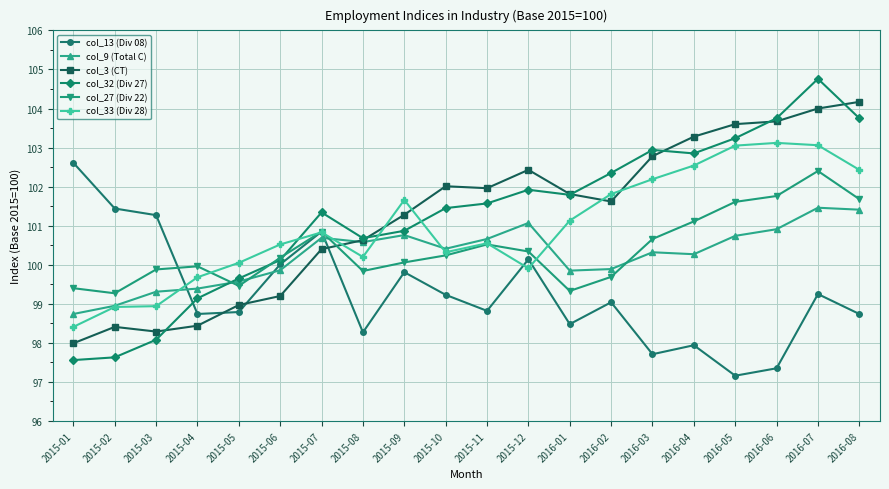

How many values in the col_33 (Div 28) series are below 100?

5